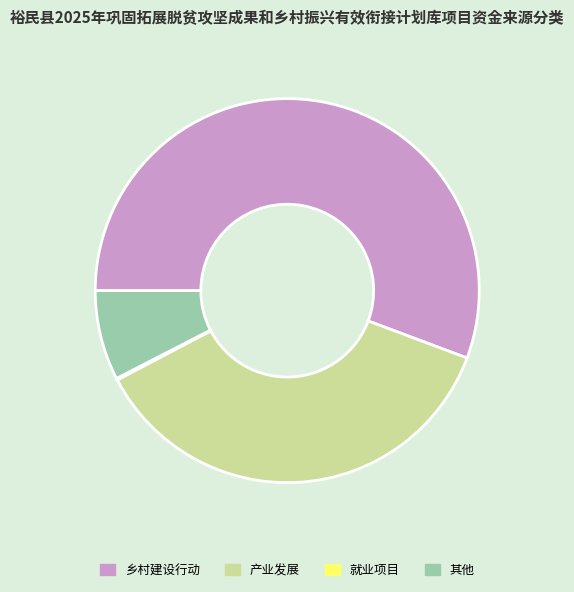

True or false: 其他 accounts for 1% of the total.

False